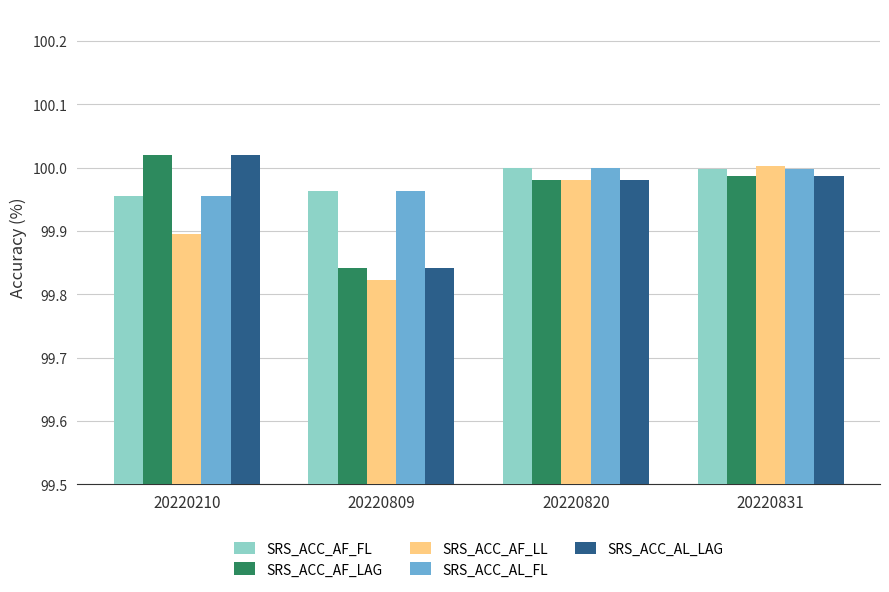

The SRS_ACC_AF_LL series shows 56.4 at 20220831. True or false?

False